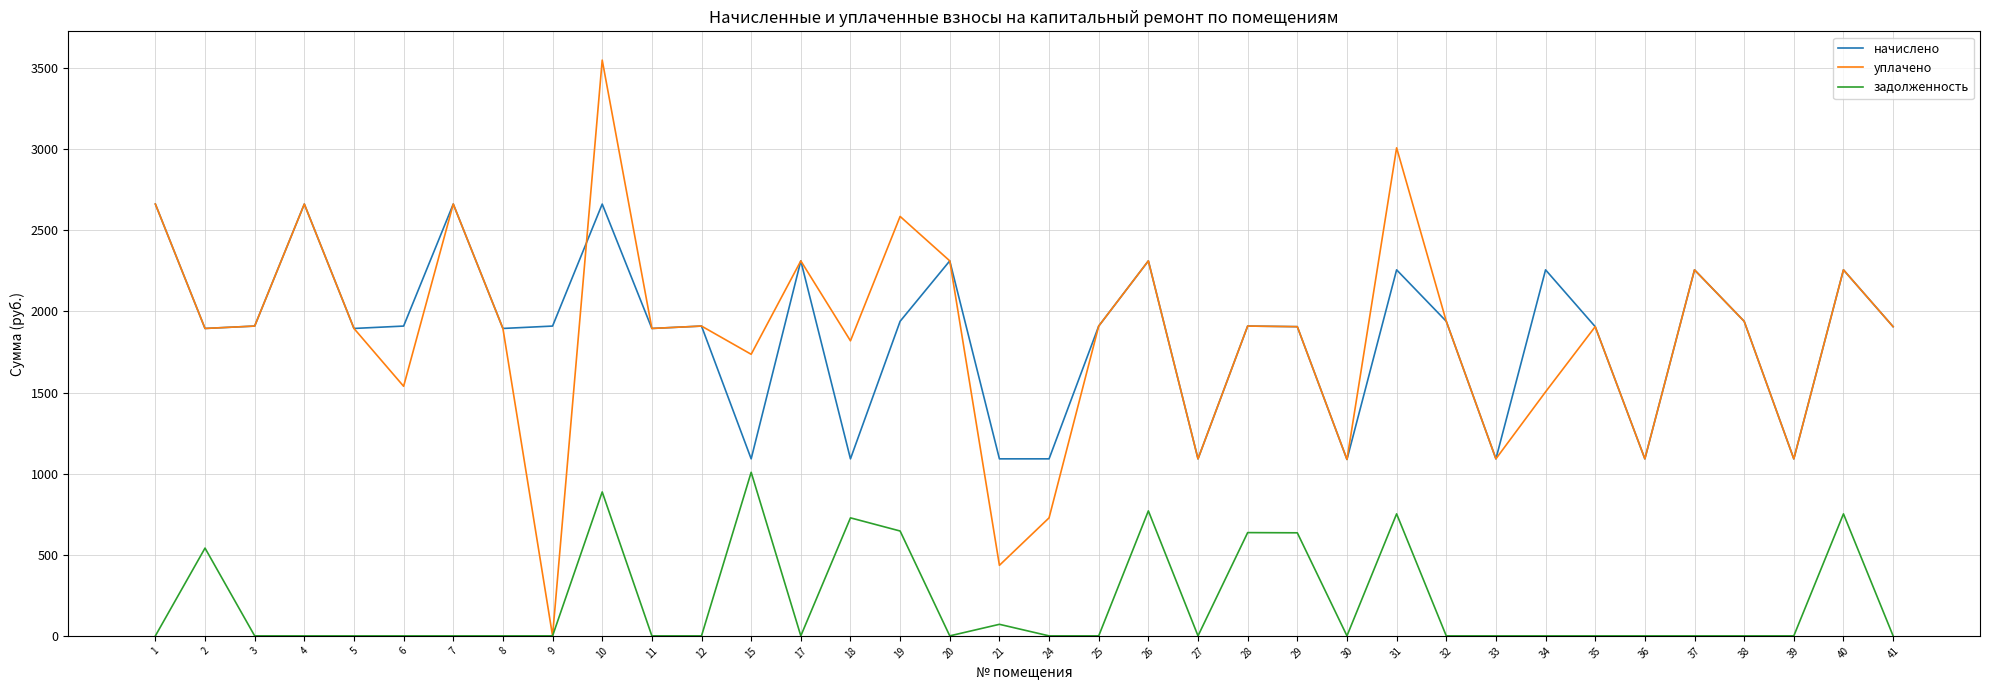

What is the sum of all начислено values?

67003.7